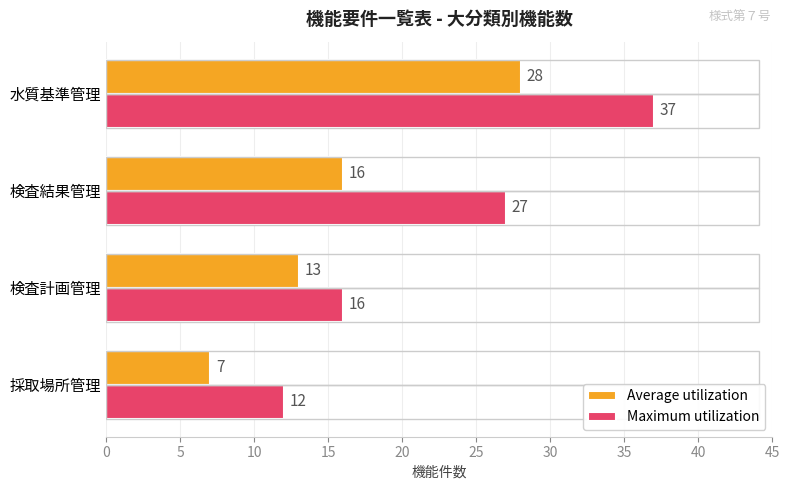

True or false: Average utilization has a value of 28 at 水質基準管理.

True